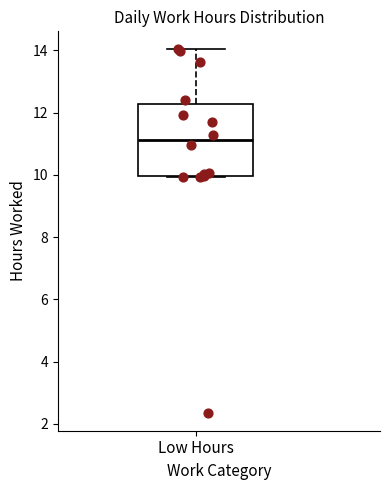

Transcribe this box plot: give where the median line is, the range the box spans, and where the two whiskers end, as read against the y-axis. The values are not printed on the chart, so give them approximately, as read against the axis.

median 11.2, box 10.0 to 12.2, whiskers 10.0 to 14.0